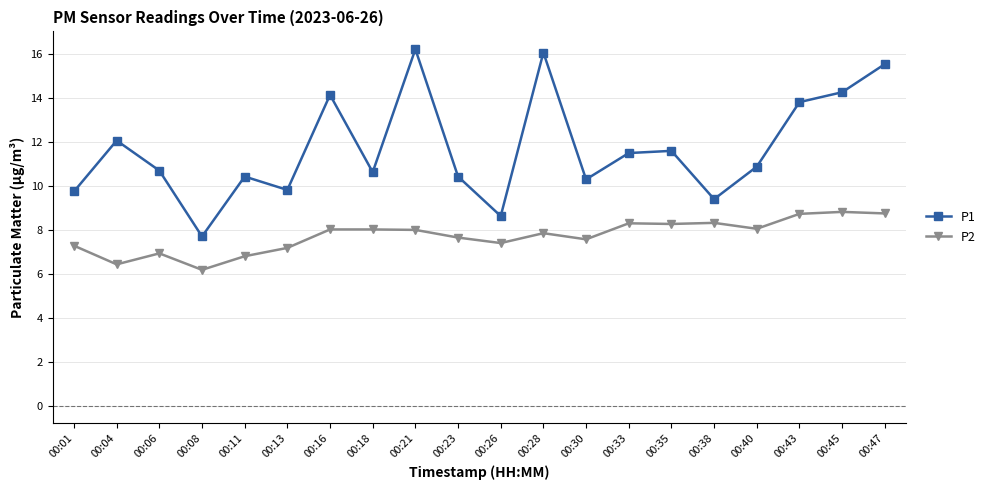

True or false: P1 has a value of 11.6 at 00:35.

True